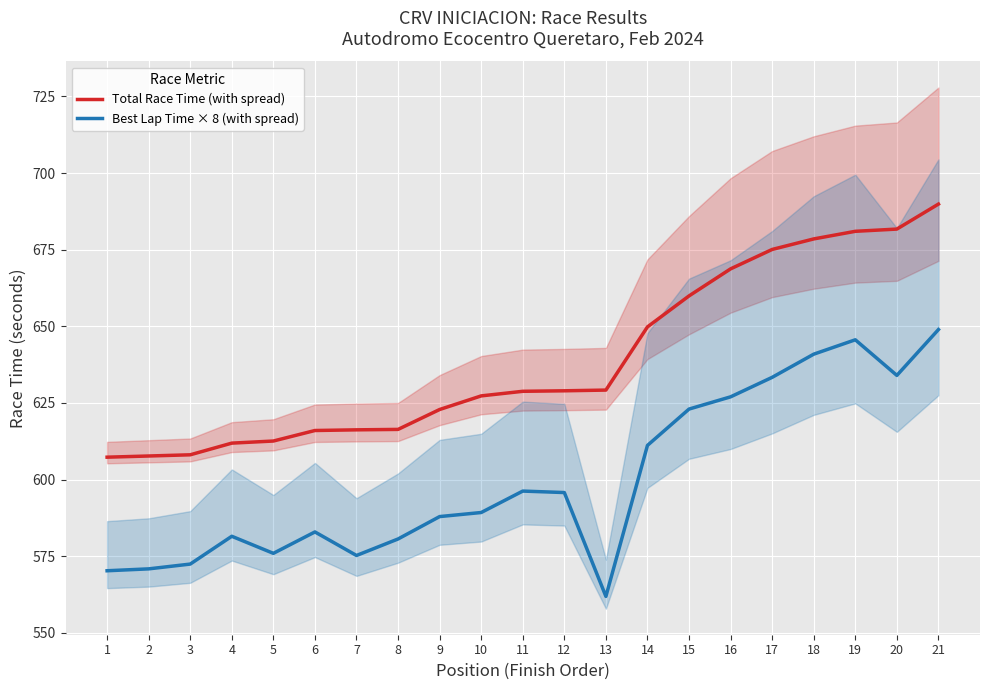

True or false: Total Race Time (with spread) and Best Lap Time × 8 (with spread) intersect in this chart.

False